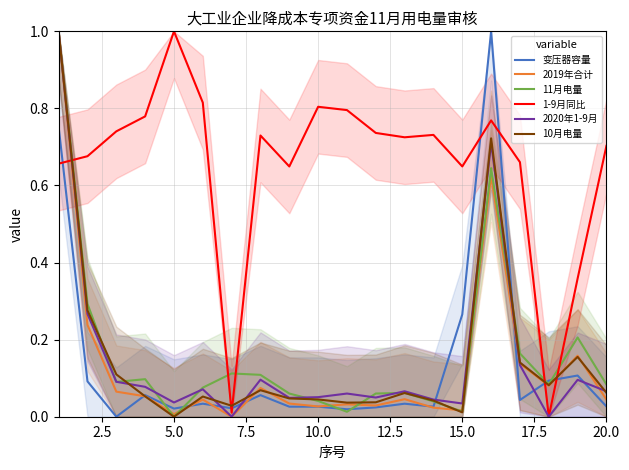

Does the chart display data point markers on the line(s)?

No